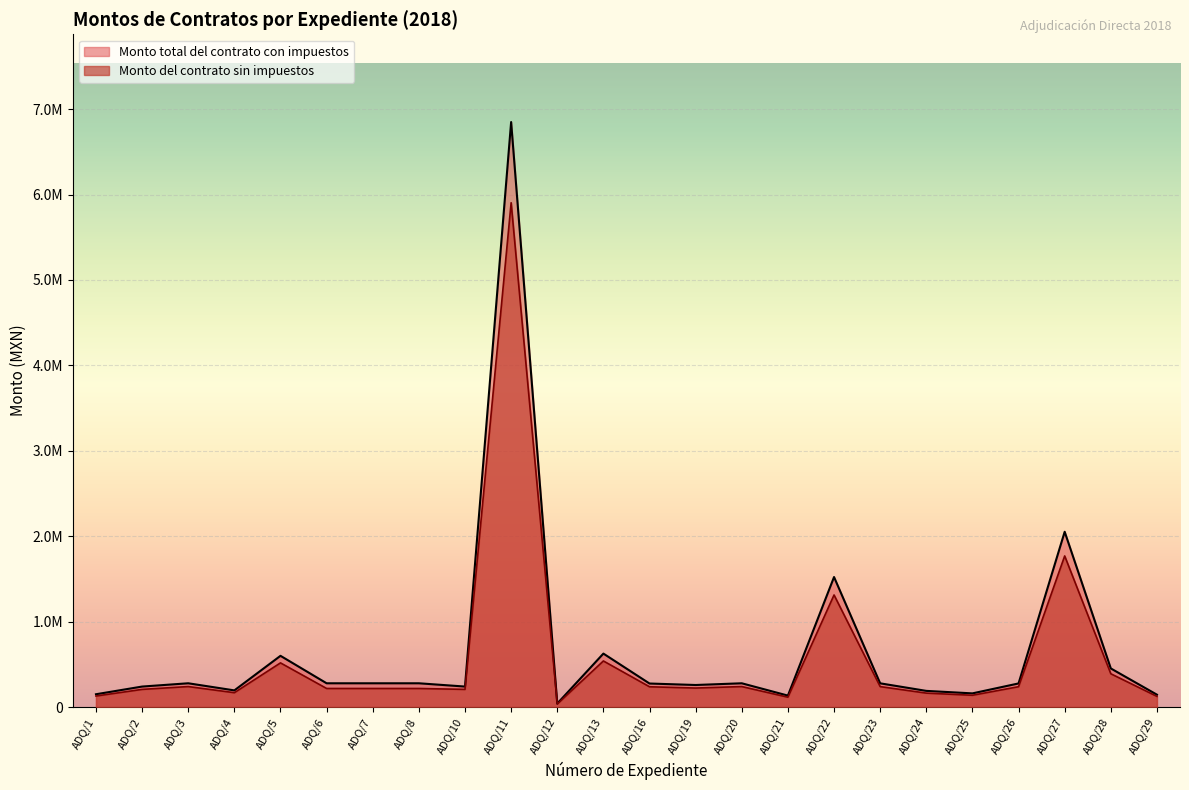

Which has a higher value, ADQ/7 or ADQ/12?

ADQ/7